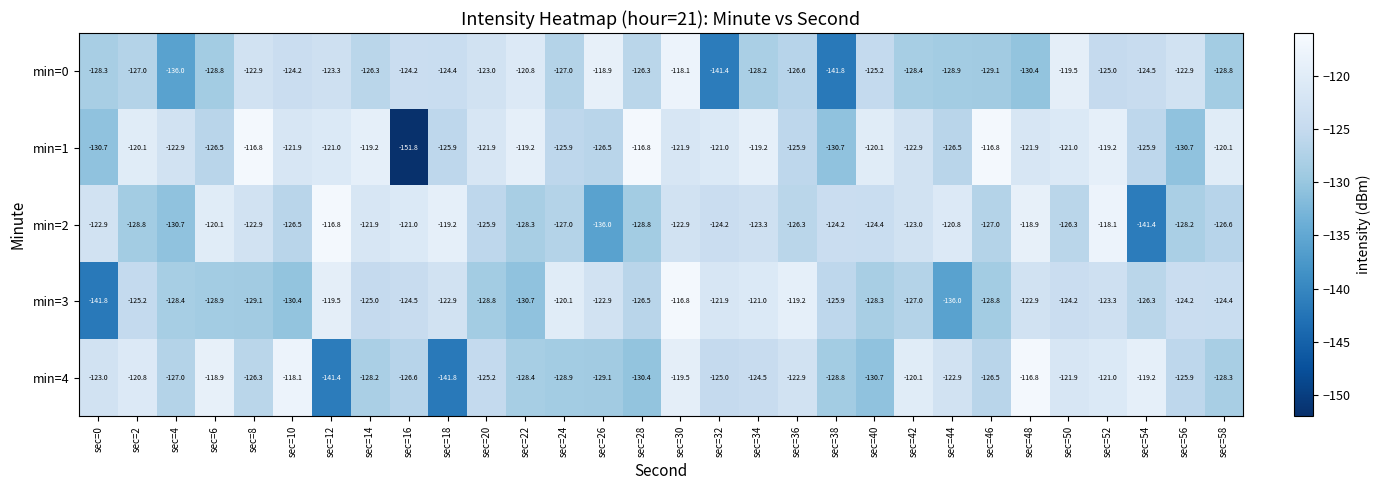

Rank the series at sec=40 from highest to lowest value.

min=1, min=2, min=0, min=3, min=4